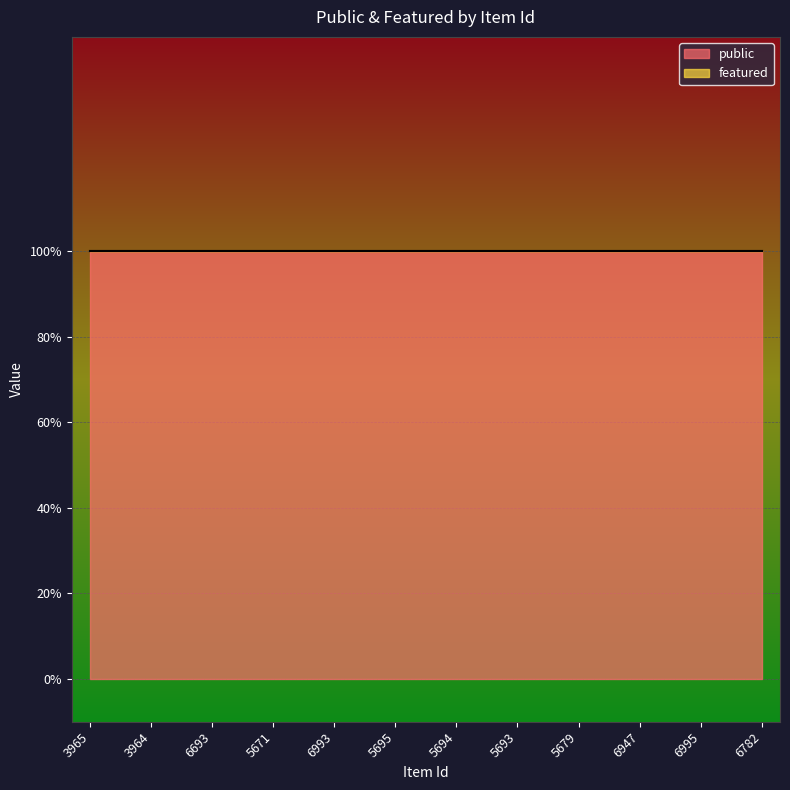

What are all the series names shown in the legend?

public, featured